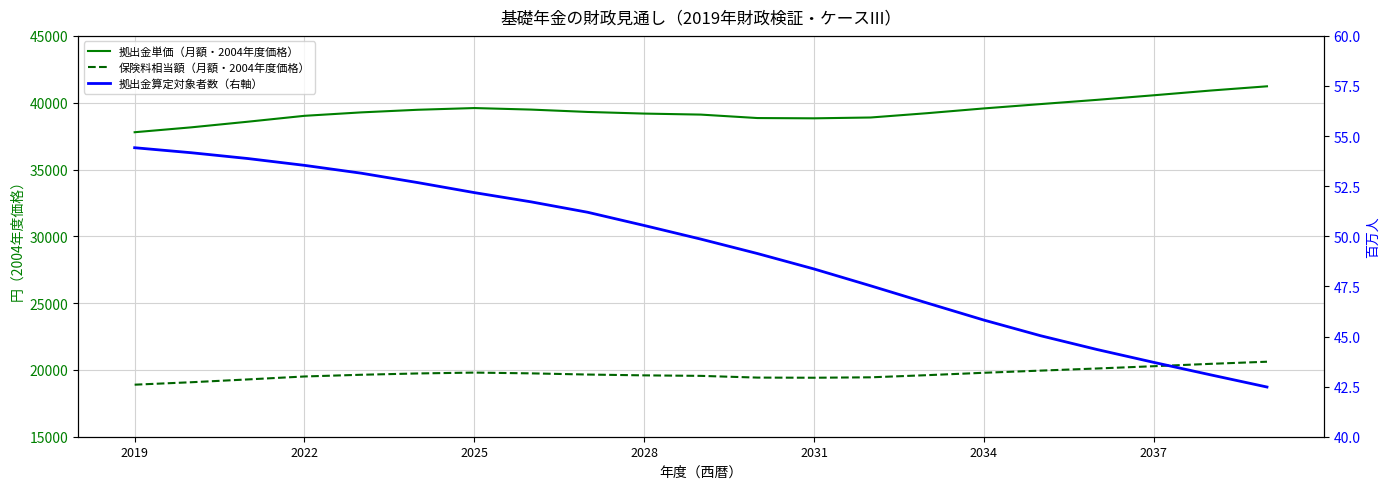

What is the value of the 拠出金算定対象者数（右軸） point at the 2nd from the left?

54.2